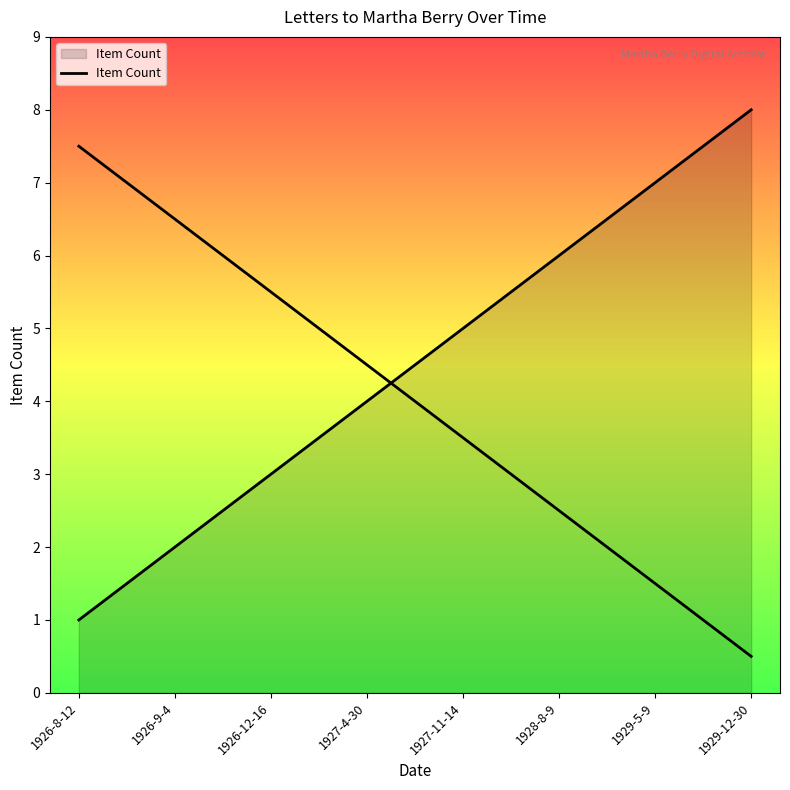

How many data points does each series have?

8